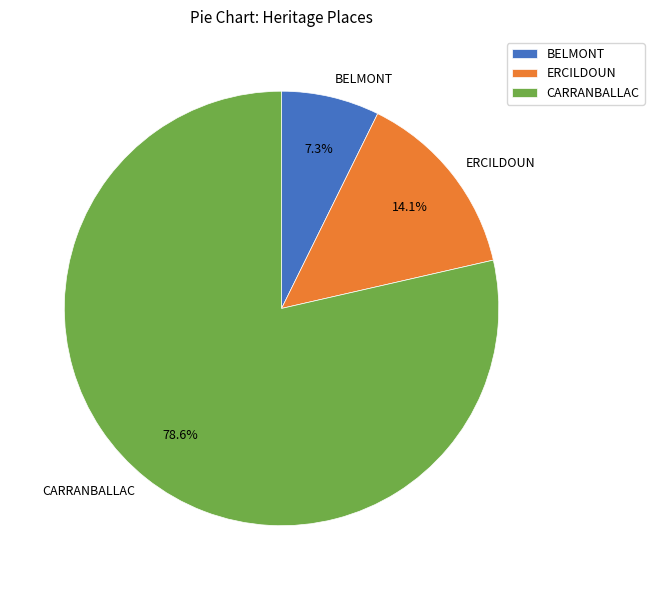

Is there any slice that represents more than half of the pie?

Yes